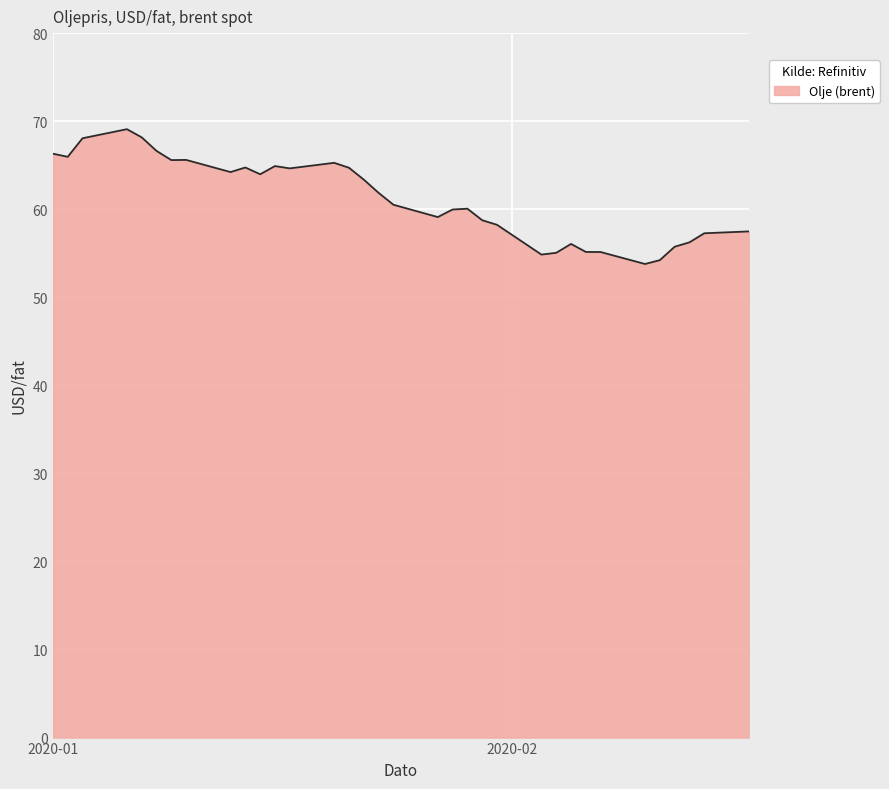

What is the maximum value shown in the chart?

69.1